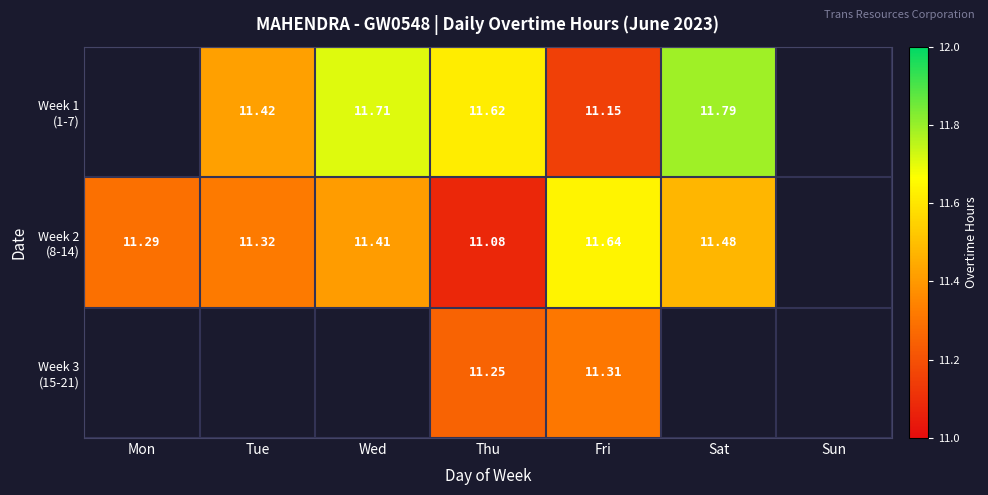

How many distinct data groups are displayed?

3